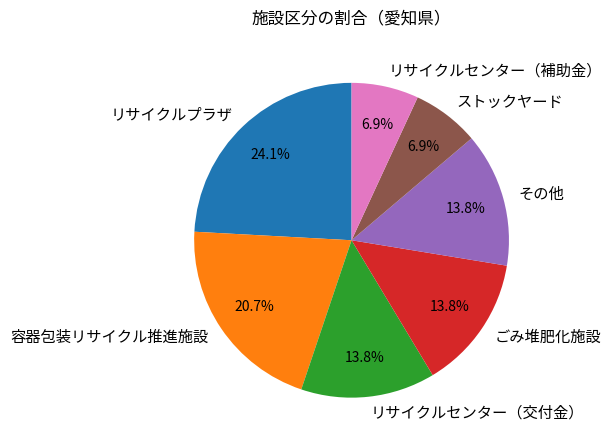

To the nearest percent, what is the difference between the largest and smallest slice percentages?

17%